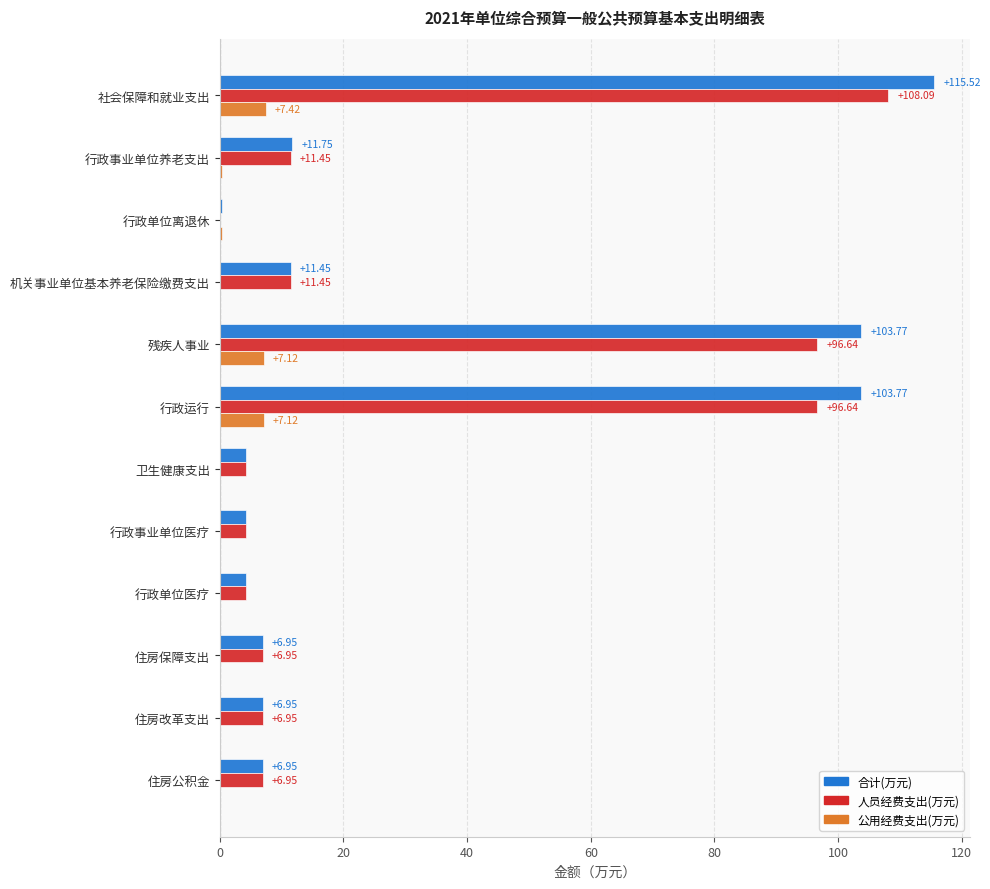

What is the total value across all series at 残疾人事业?

207.5